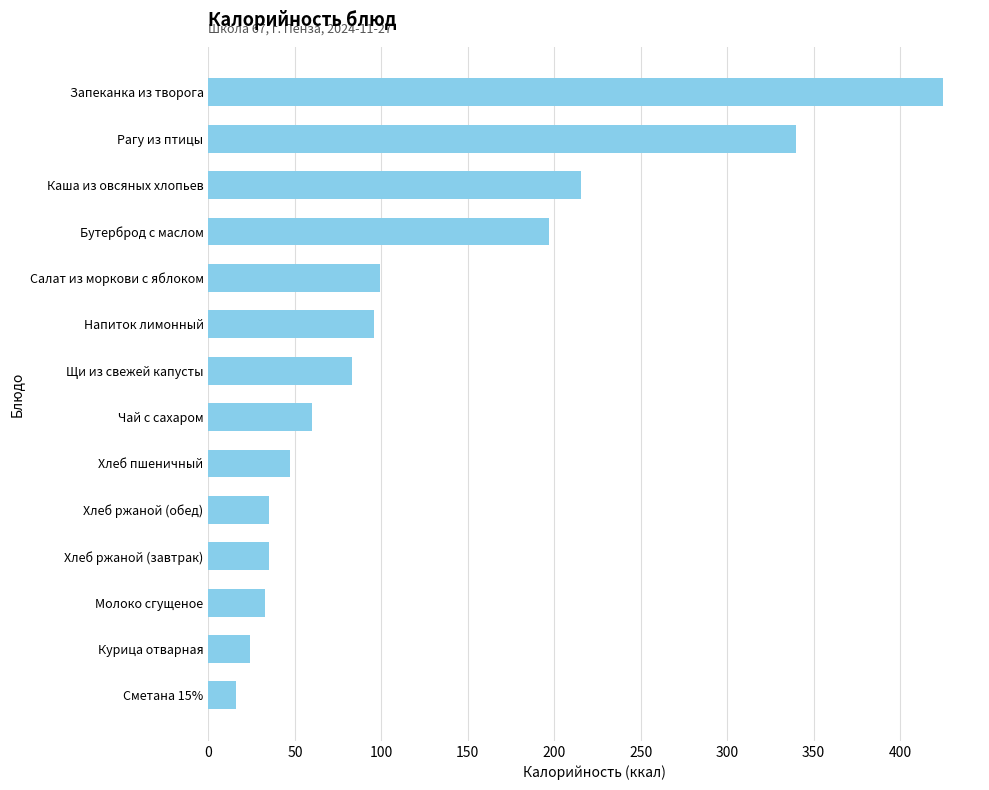

Reading bottom to top, transcribe all the data shown in this chart.

16.0	24.3	32.8	34.8	34.8	47.0	60.0	83.0	96.0	99.2	197.0	215.6	340.1	425.0